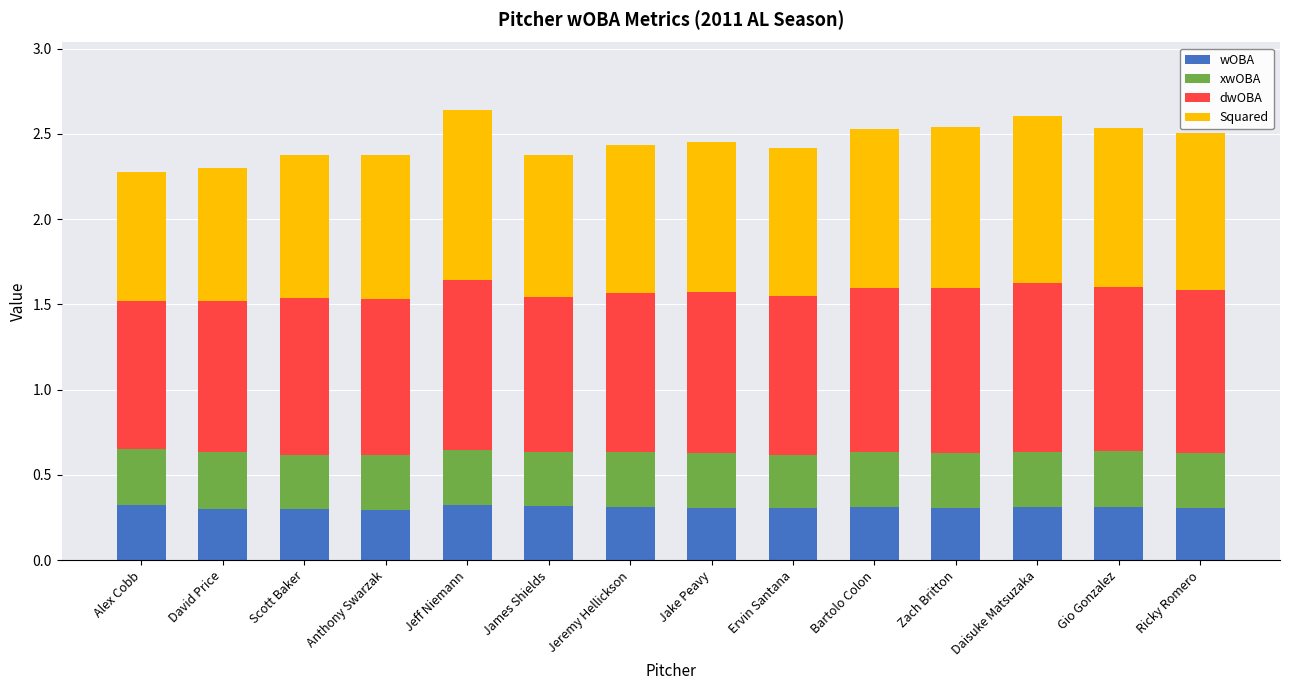

What is the total value across all series at Alex Cobb?

2.3